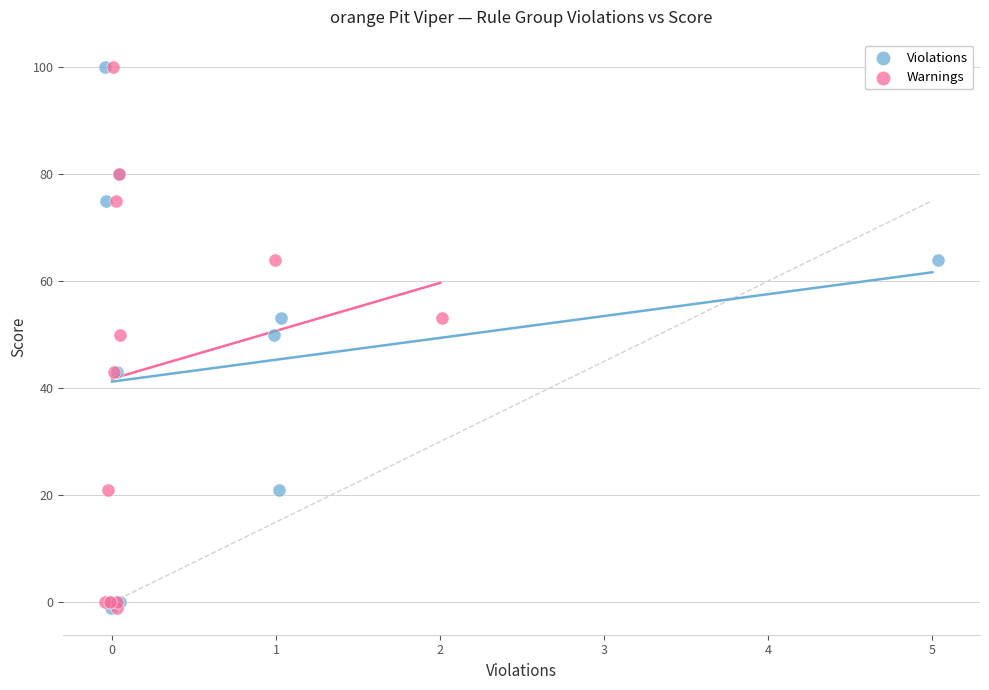

What are all the series names shown in the legend?

Violations, Warnings